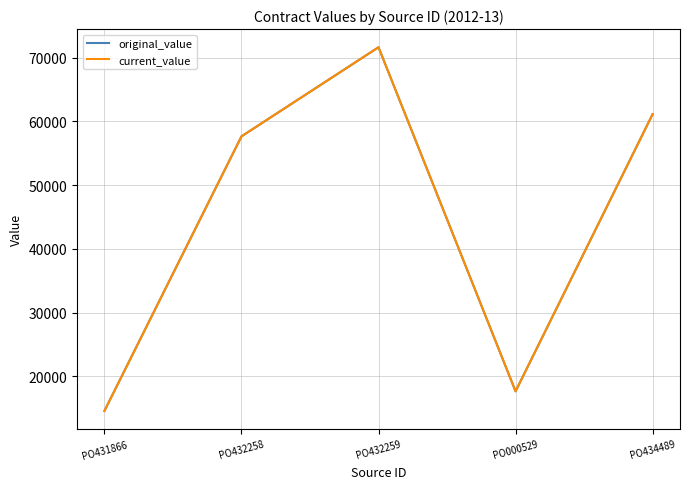

Is this an area chart (filled region under the line)?

No